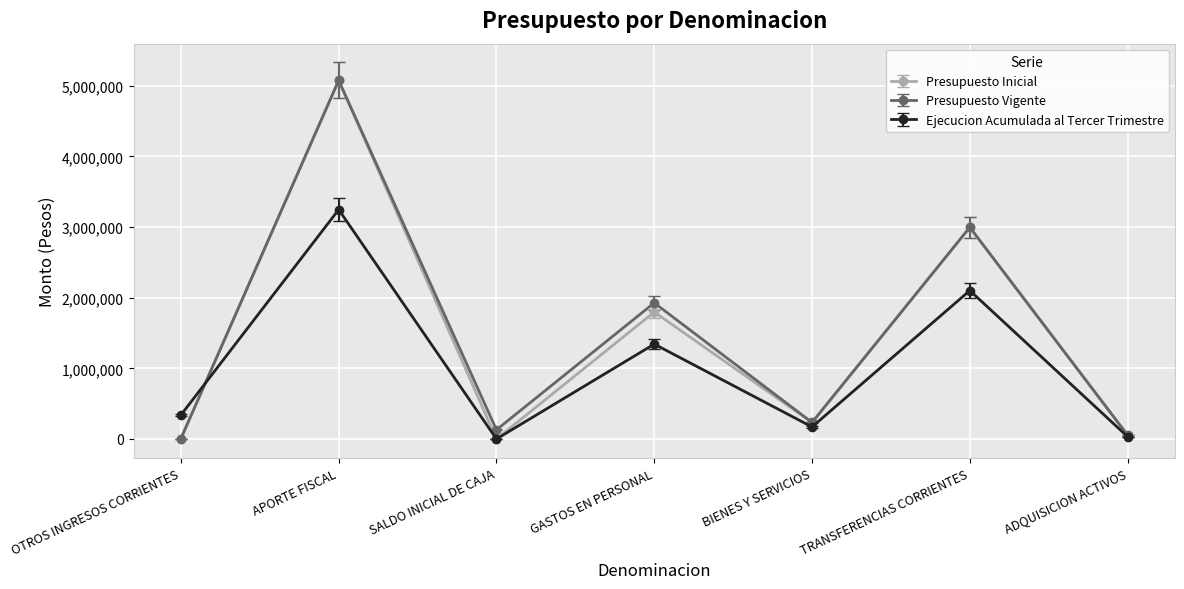

What is the label of the 7th point from the left?

ADQUISICION ACTIVOS